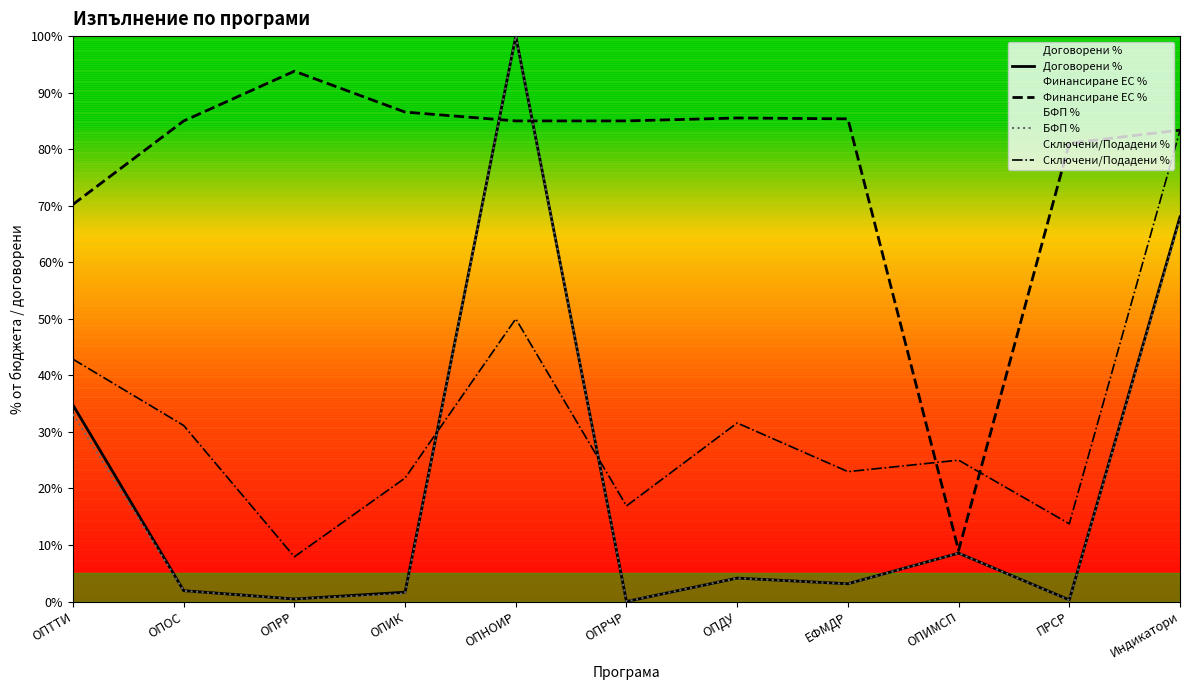

Between ОПРР and ЕФМДР, which is larger?

ЕФМДР